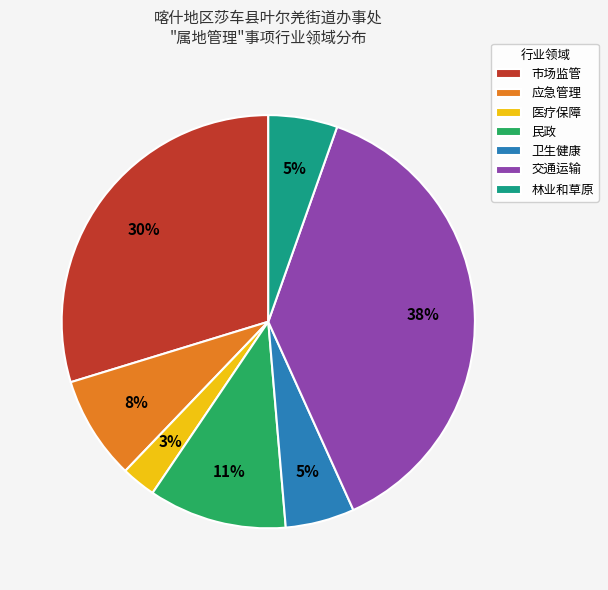

Is the sum of 应急管理 and 医疗保障 greater than half?

No